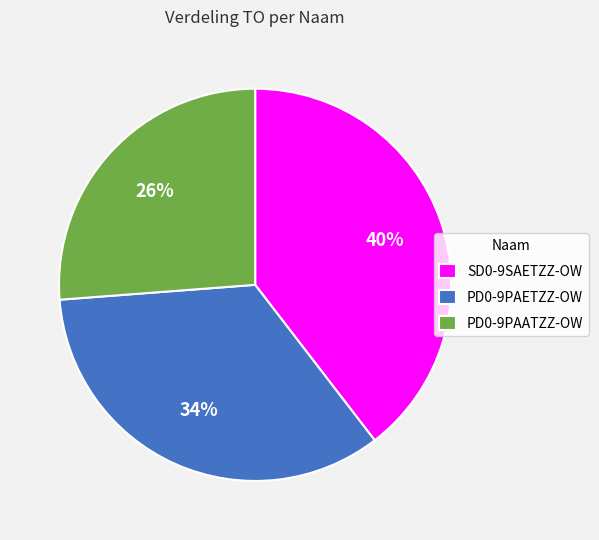

Combined, do PD0-9PAATZZ-OW and SD0-9SAETZZ-OW account for over 50%?

Yes